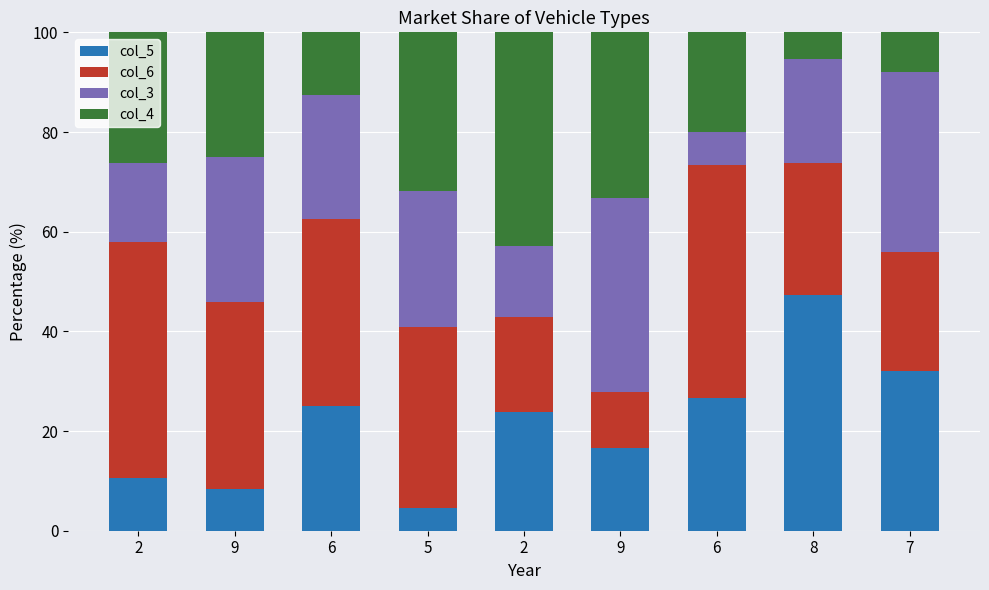

How many values in the col_5 series exceed 23?

5